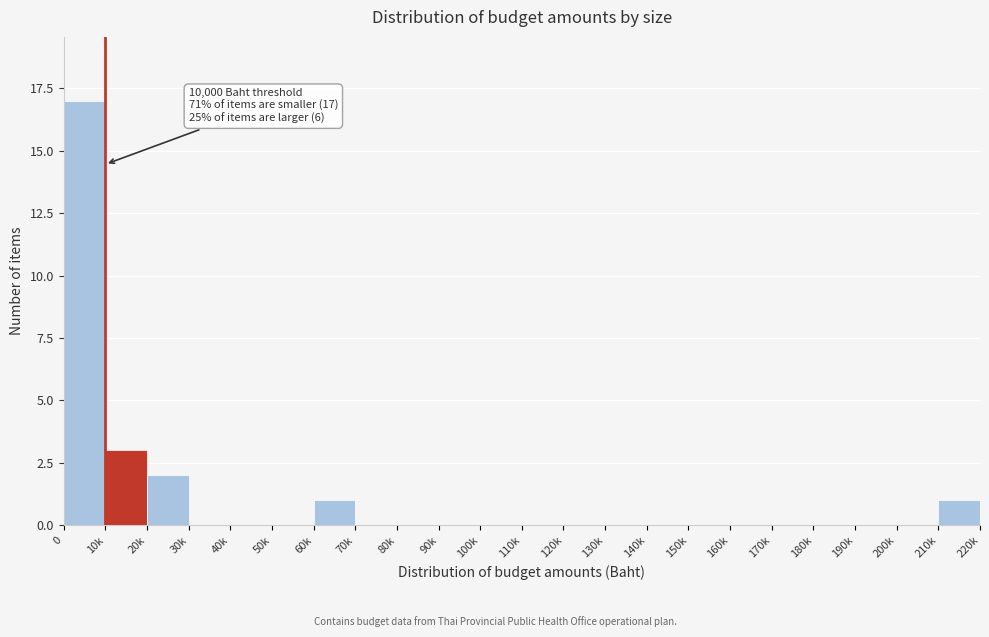

Reading left to right, what are all the values shown in this chart?

0=17	10k=3	20k=2	30k=0	40k=0	50k=0	60k=1	70k=0	80k=0	90k=0	100k=0	110k=0	120k=0	130k=0	140k=0	150k=0	160k=0	170k=0	180k=0	190k=0	200k=0	210k=1